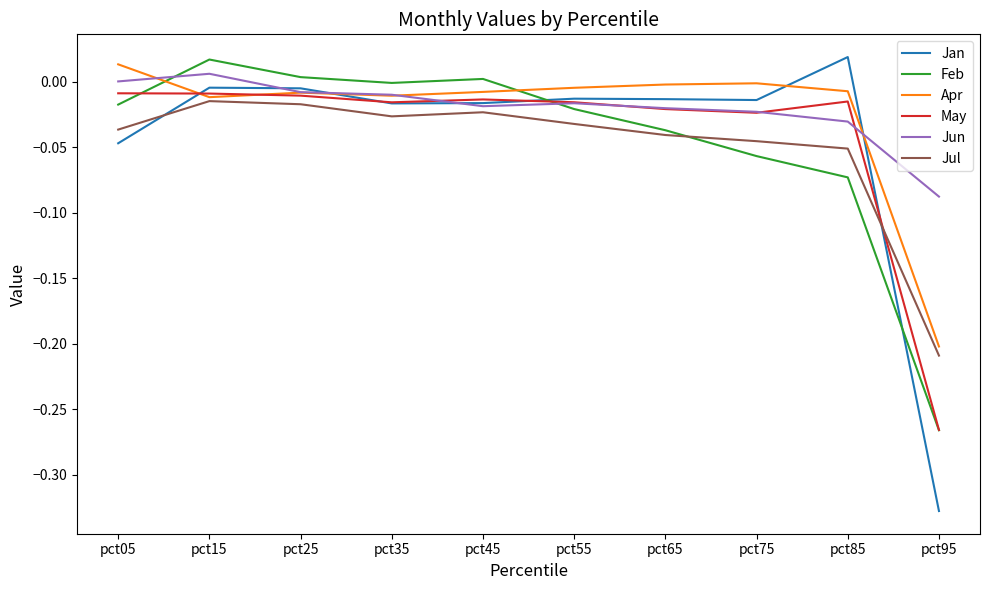

True or false: Feb has a value of 0.0 at pct25.

True